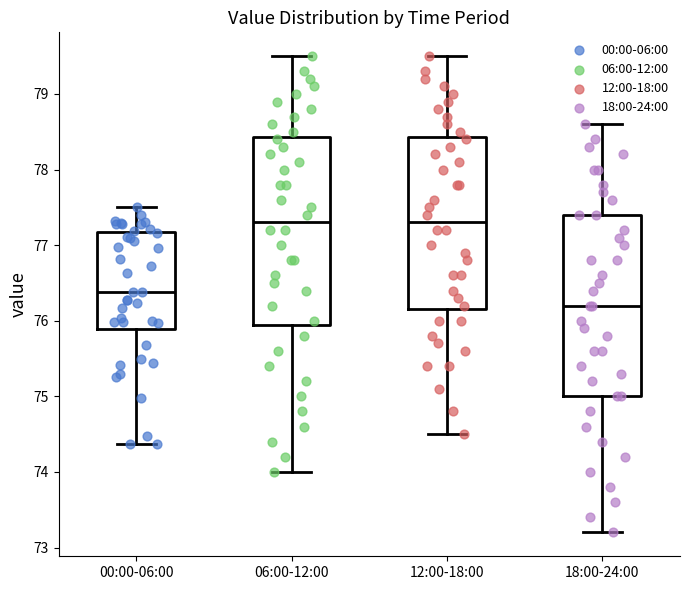

Reading left to right, read every box against the y-axis: the position of its median line, the range the box covers, and the ends of its whiskers. The values are not printed on the chart, so give them approximately, as read against the axis.

00:00-06:00: median 76.4, box 75.9 to 77.2, whiskers 74.4 to 77.5
06:00-12:00: median 77.3, box 76.0 to 78.4, whiskers 74.0 to 79.5
12:00-18:00: median 77.3, box 76.2 to 78.4, whiskers 74.5 to 79.5
18:00-24:00: median 76.2, box 75.0 to 77.4, whiskers 73.2 to 78.6